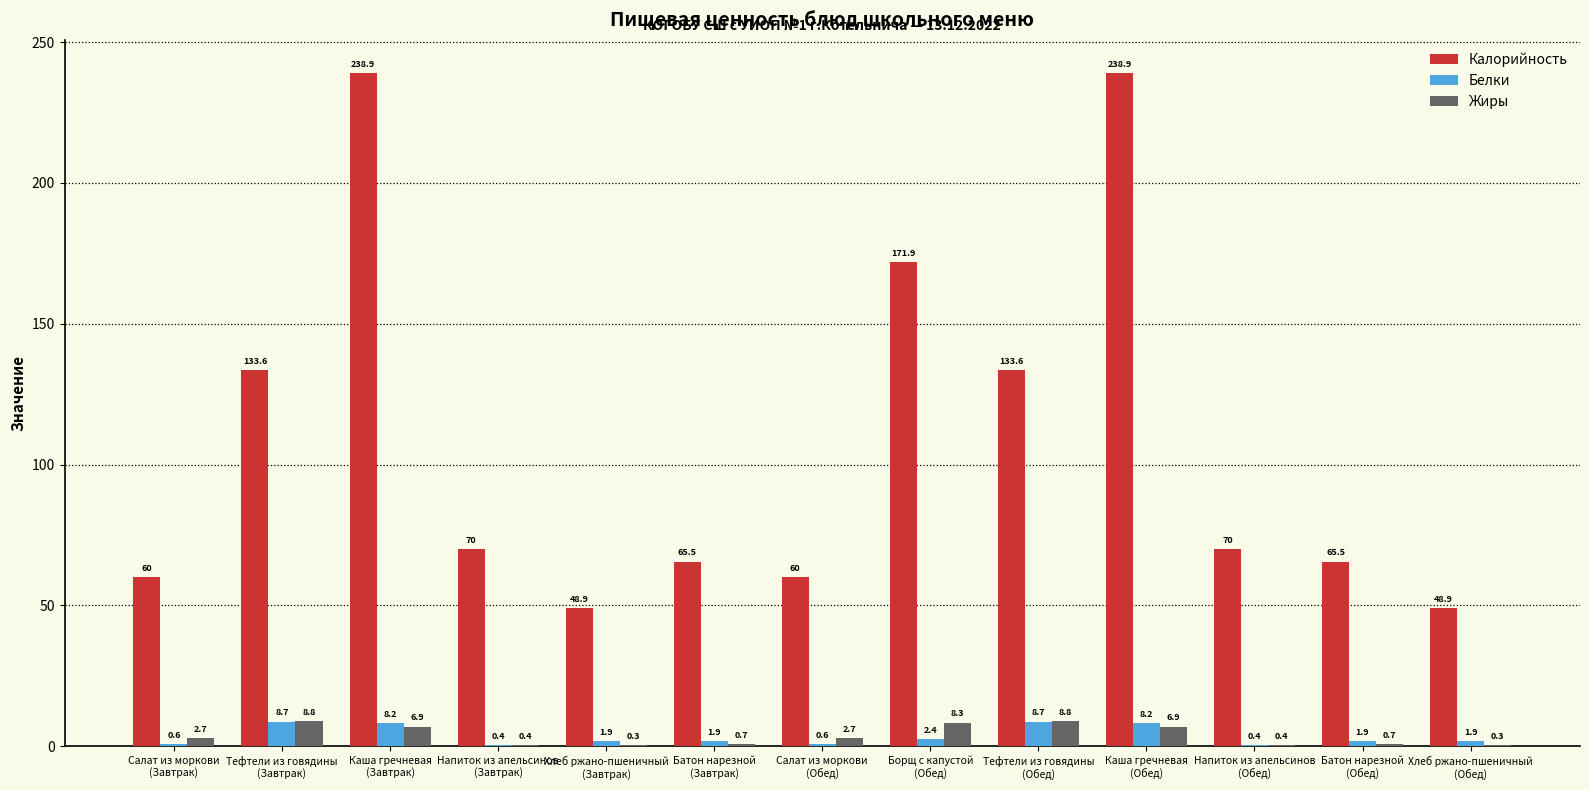

The Калорийность series shows 124.2 at Напиток из апельсинов
(Обед). True or false?

False